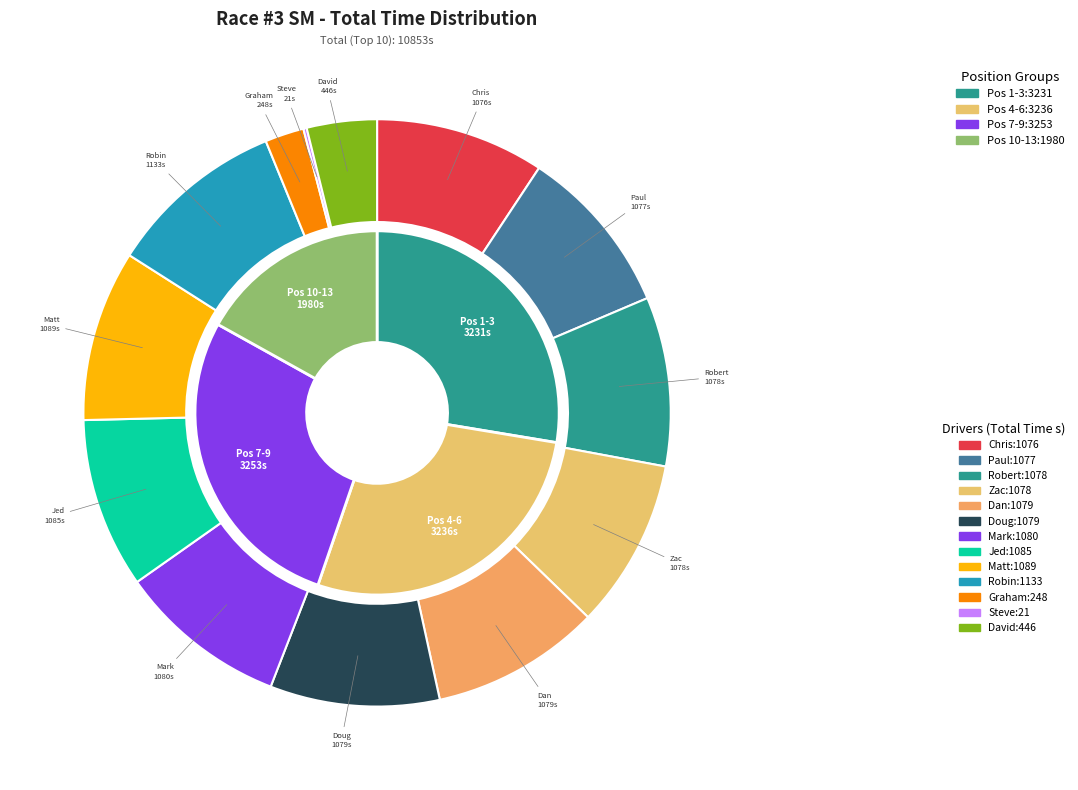

What percentage is the 8 slice, to the nearest percent?

9%